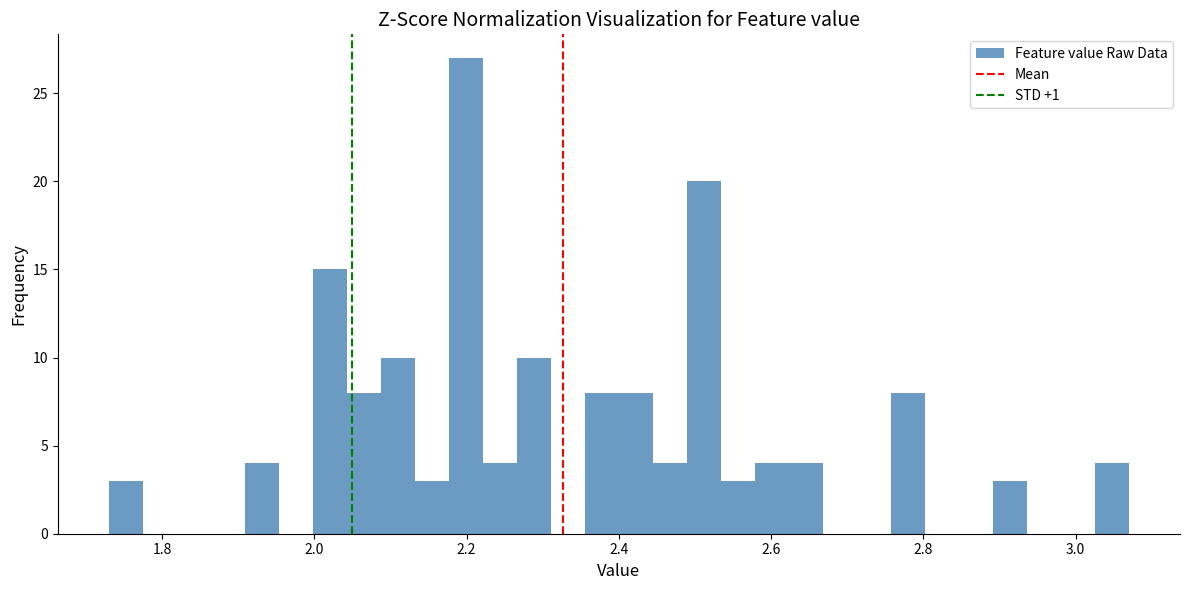

Around what value on the x-axis is the tallest bar? Give the approximate position of its centre, as read against the axis.

2.20